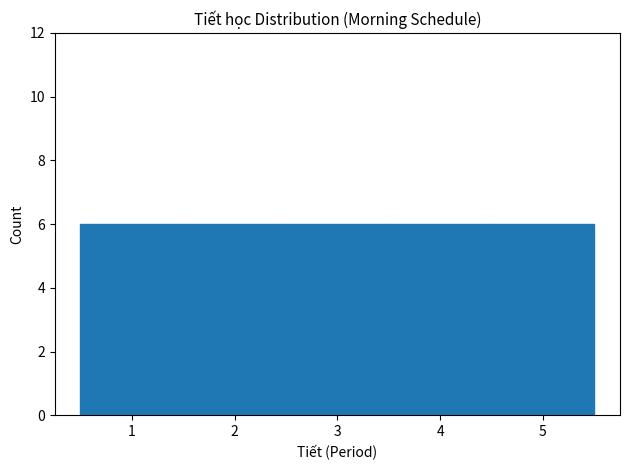

Reading left to right, transcribe this chart: for each bar, give the range it covers on the x-axis and its height. The values are not printed on the chart, so give them approximately, as read against the axis.

0.5 to 1.5: 6
1.5 to 2.5: 6
2.5 to 3.5: 6
3.5 to 4.5: 6
4.5 to 5.5: 6